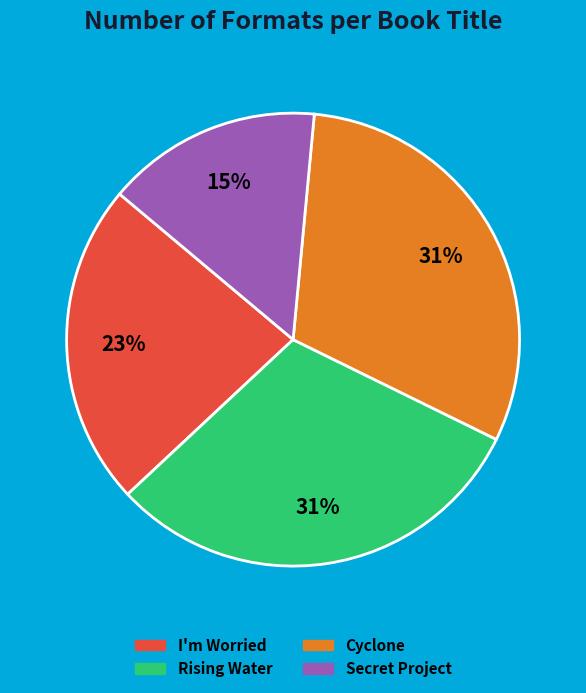

Approximately how many times larger is the value at Secret Project compared to I'm Worried?

0.7